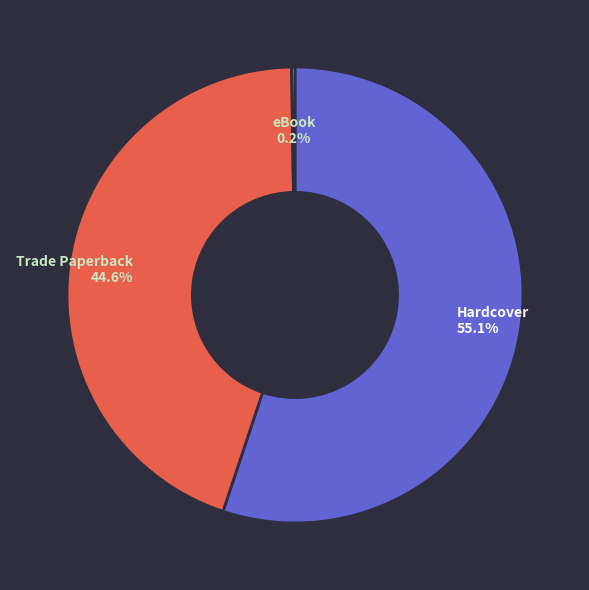

Is there a majority slice in this chart?

Yes